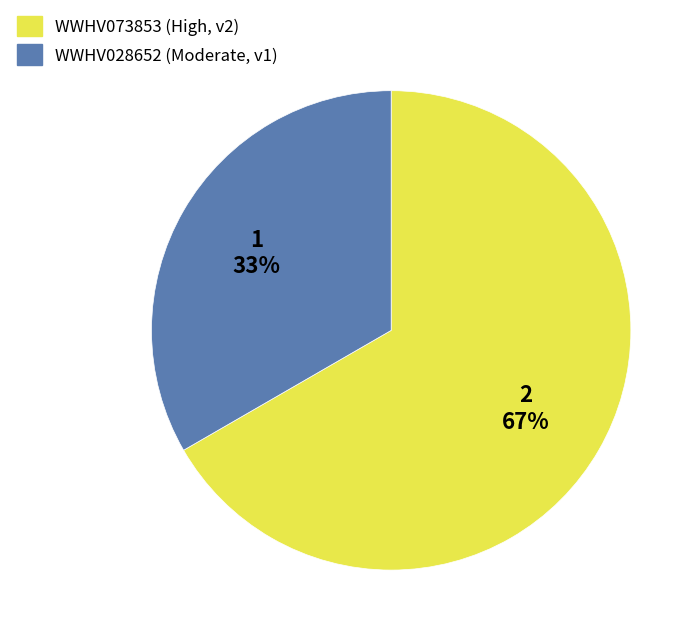

True or false: WWHV073853 accounts for 77% of the total.

False